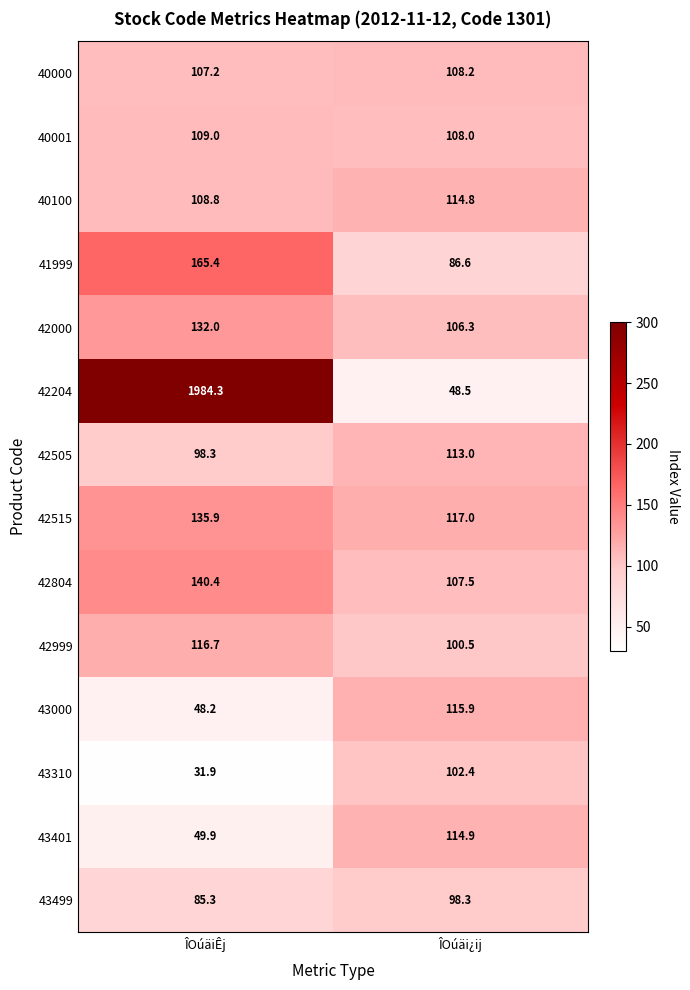

What is the difference between the maximum and minimum values in the 40000 series?

1.0